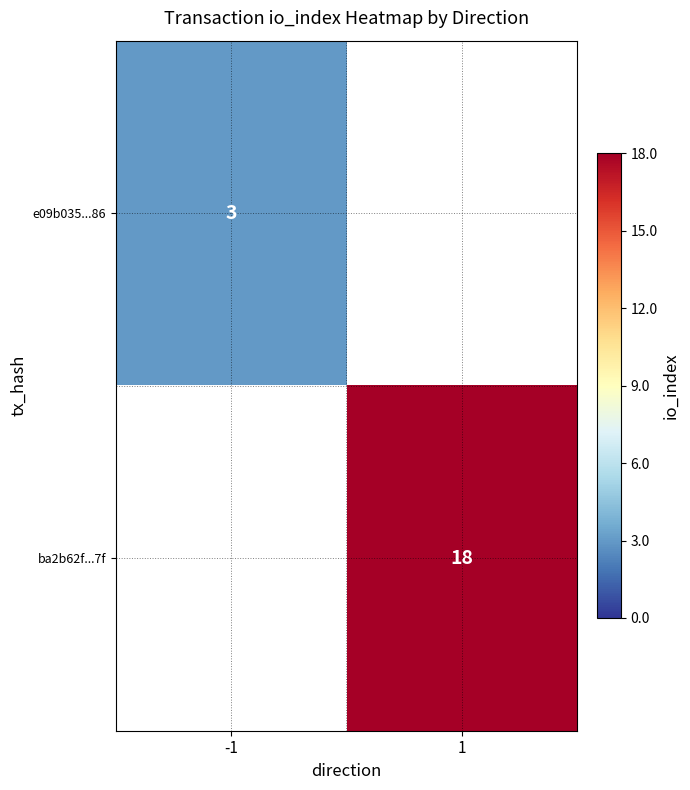

Is the value of ba2b62f...7f at 1 greater than the value of e09b035...86 at -1?

Yes